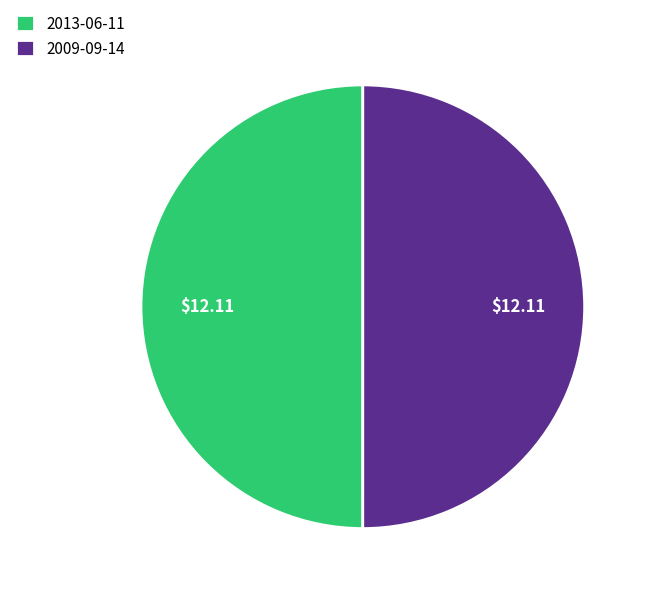

What is the ratio of the value at 2013-06-11 to the value at 2009-09-14?

1.0